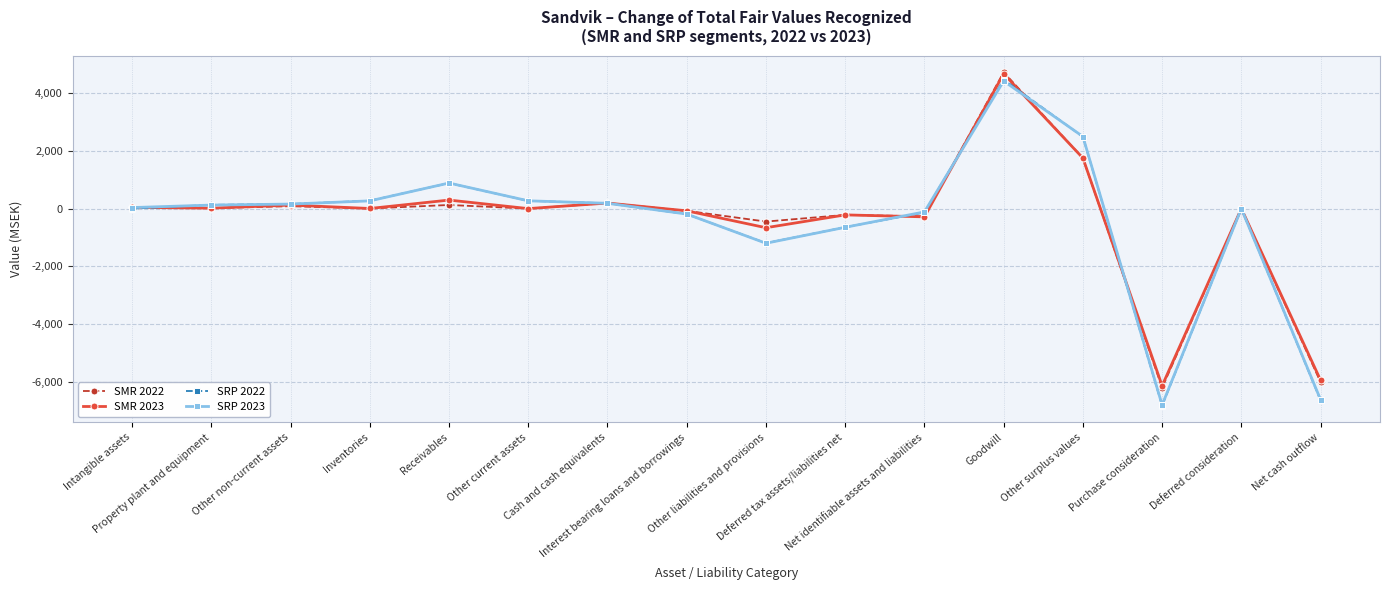

How many data points does each series have?

16